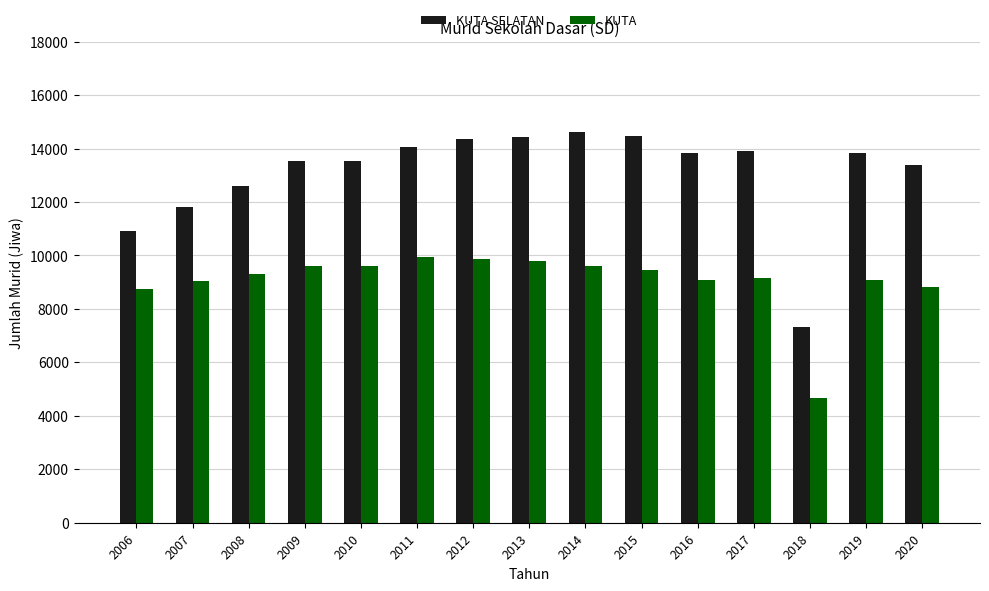

Are the bars grouped side by side (vs. stacked)?

Yes